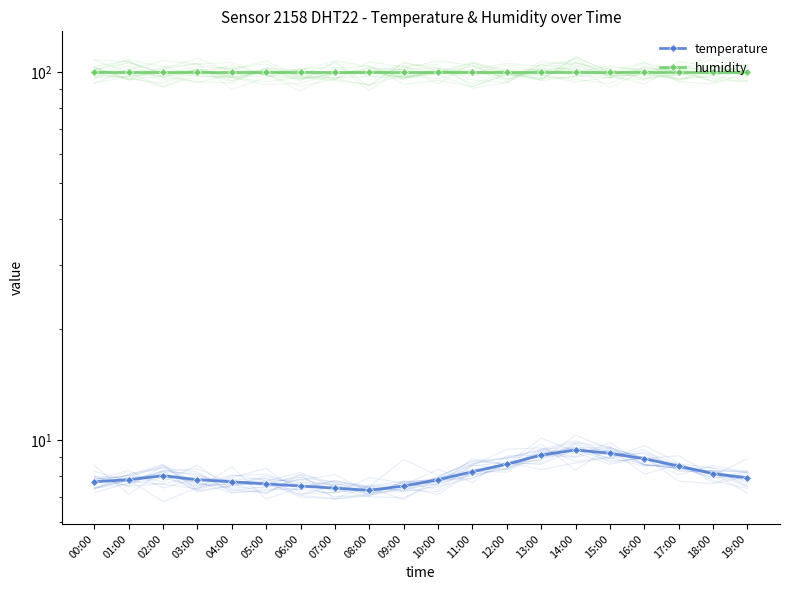

Rank the series by their average value, from highest to lowest.

humidity, temperature